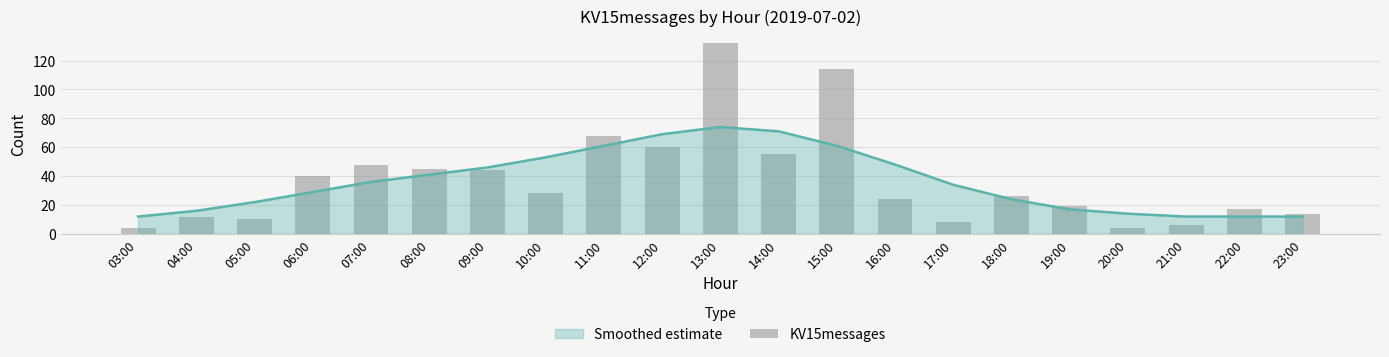

Where does the data first go above 26?

06:00